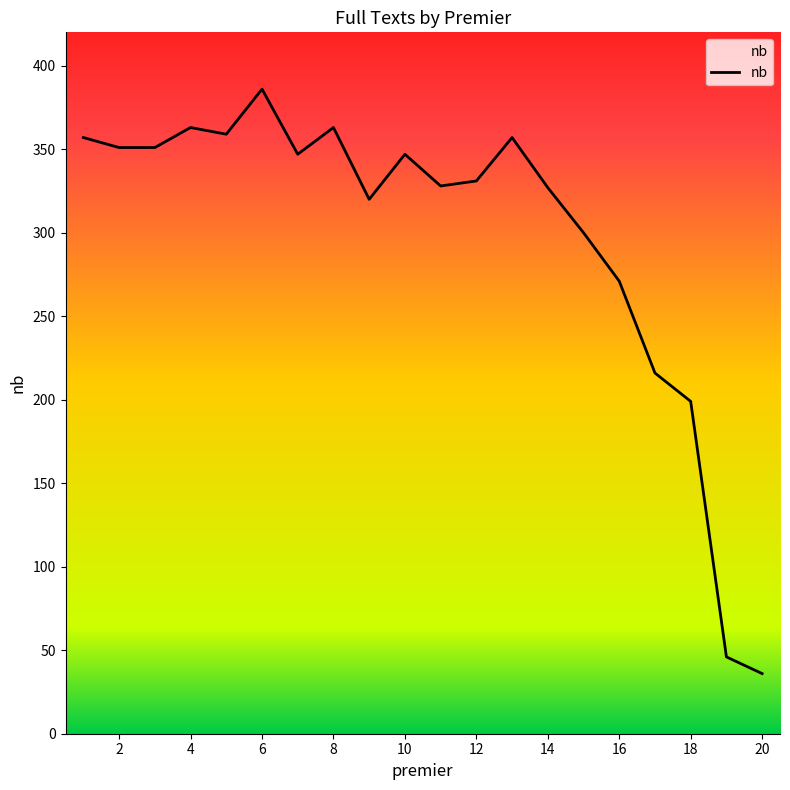

What is the smallest value displayed?

36